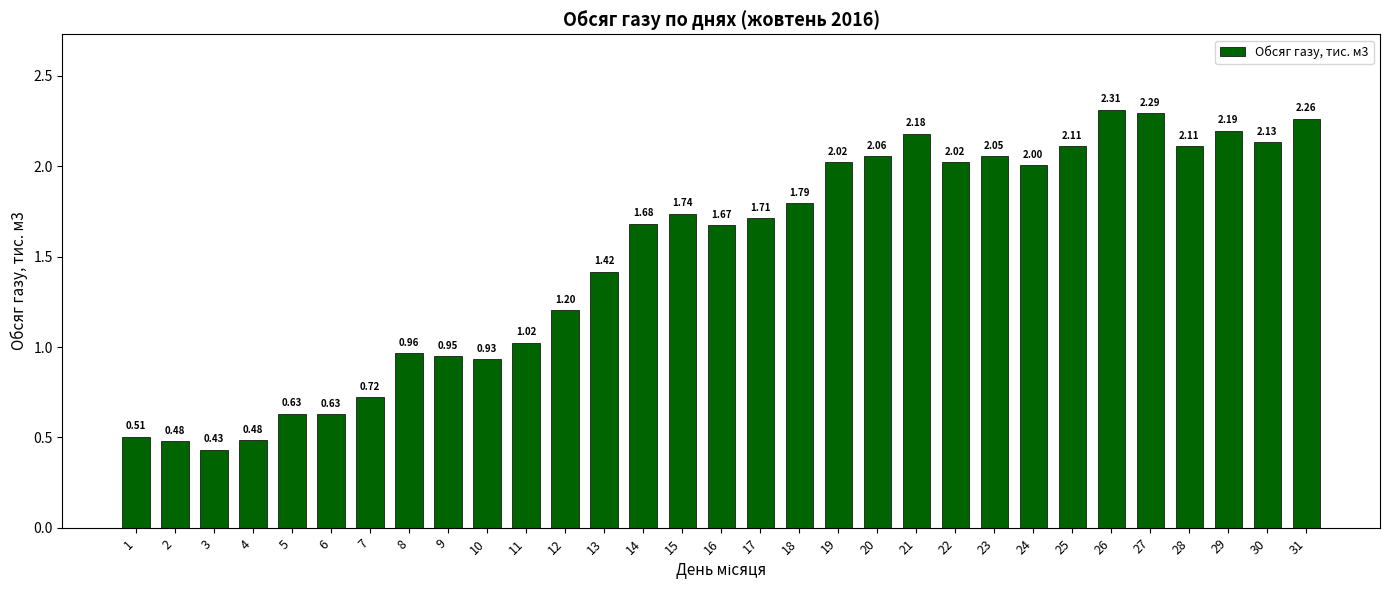

Which has a higher value, 20 or 17?

20